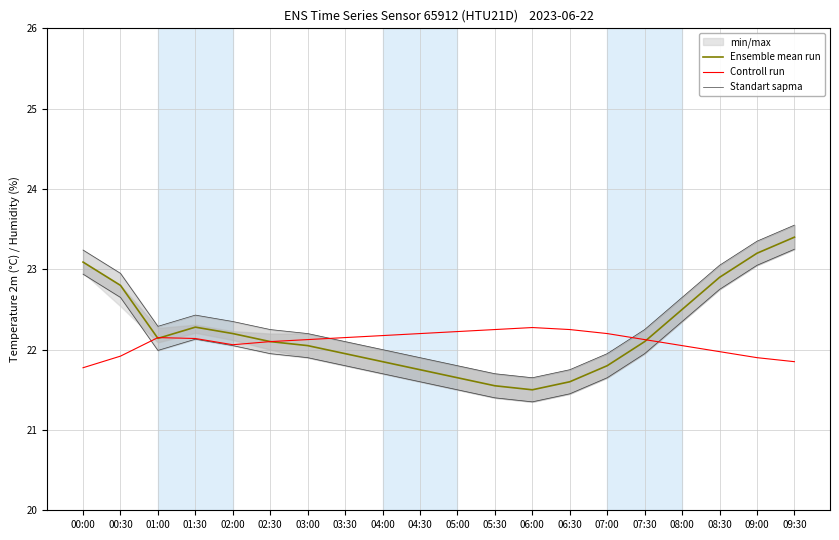

What is the total value across all series at 02:00?

66.3